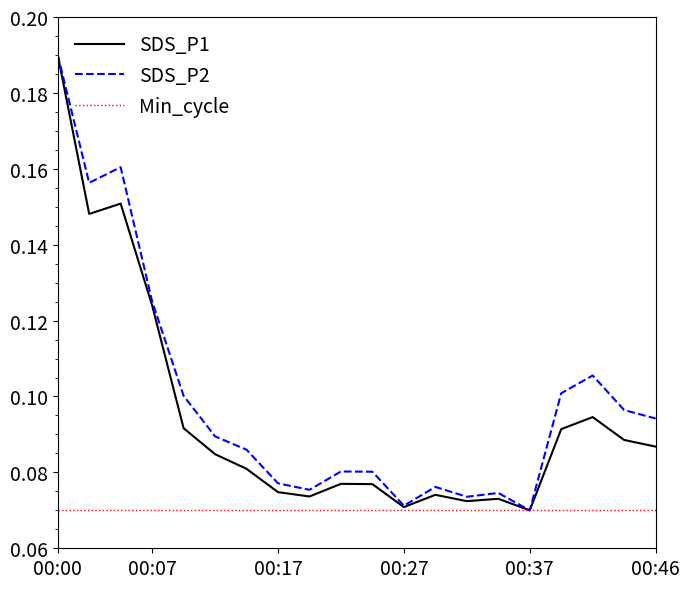

True or false: Min_cycle has more than 1 interior local peaks.

False